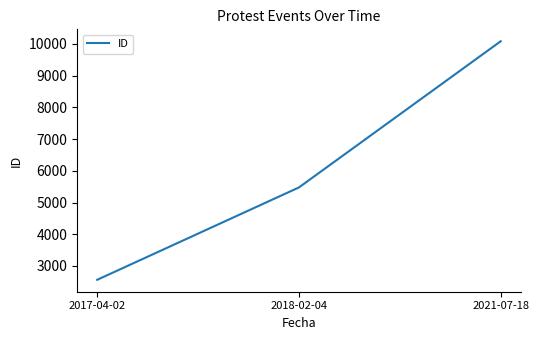

What position from the left is 2017-04-02?

1